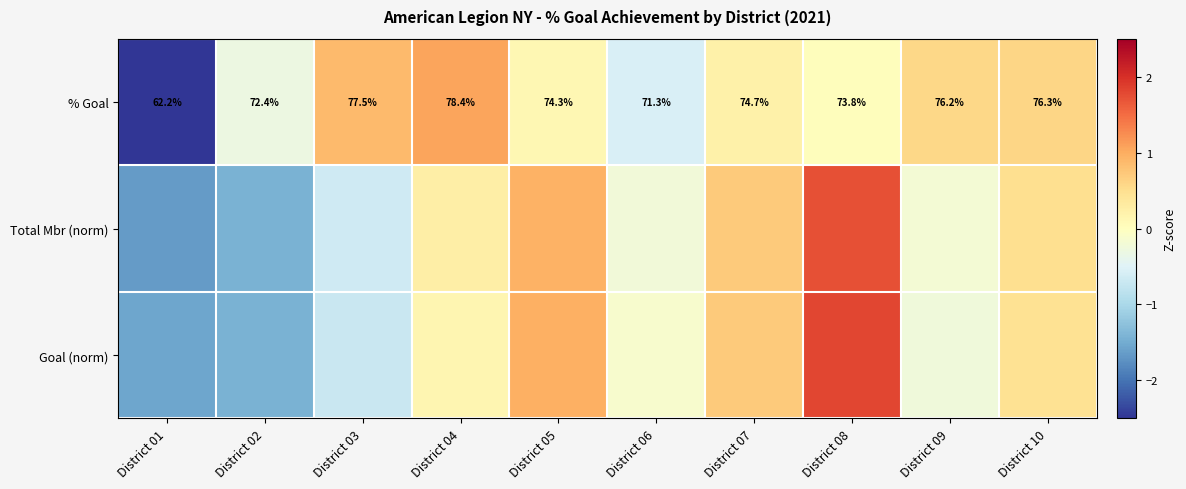

How many categories are shown in the chart?

10